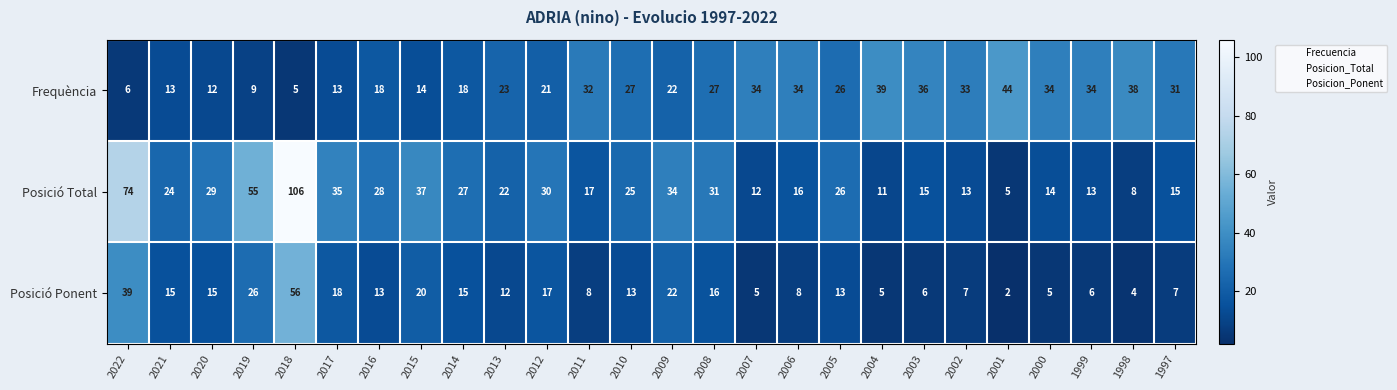

Is it true that Posició Total equals 12 at 2005?

False